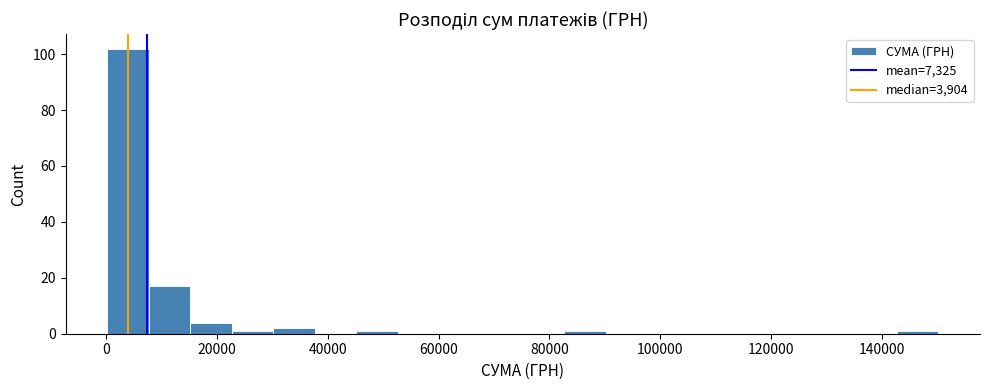

Around what value on the x-axis is the tallest bar? Give the approximate position of its centre, as read against the axis.

4000